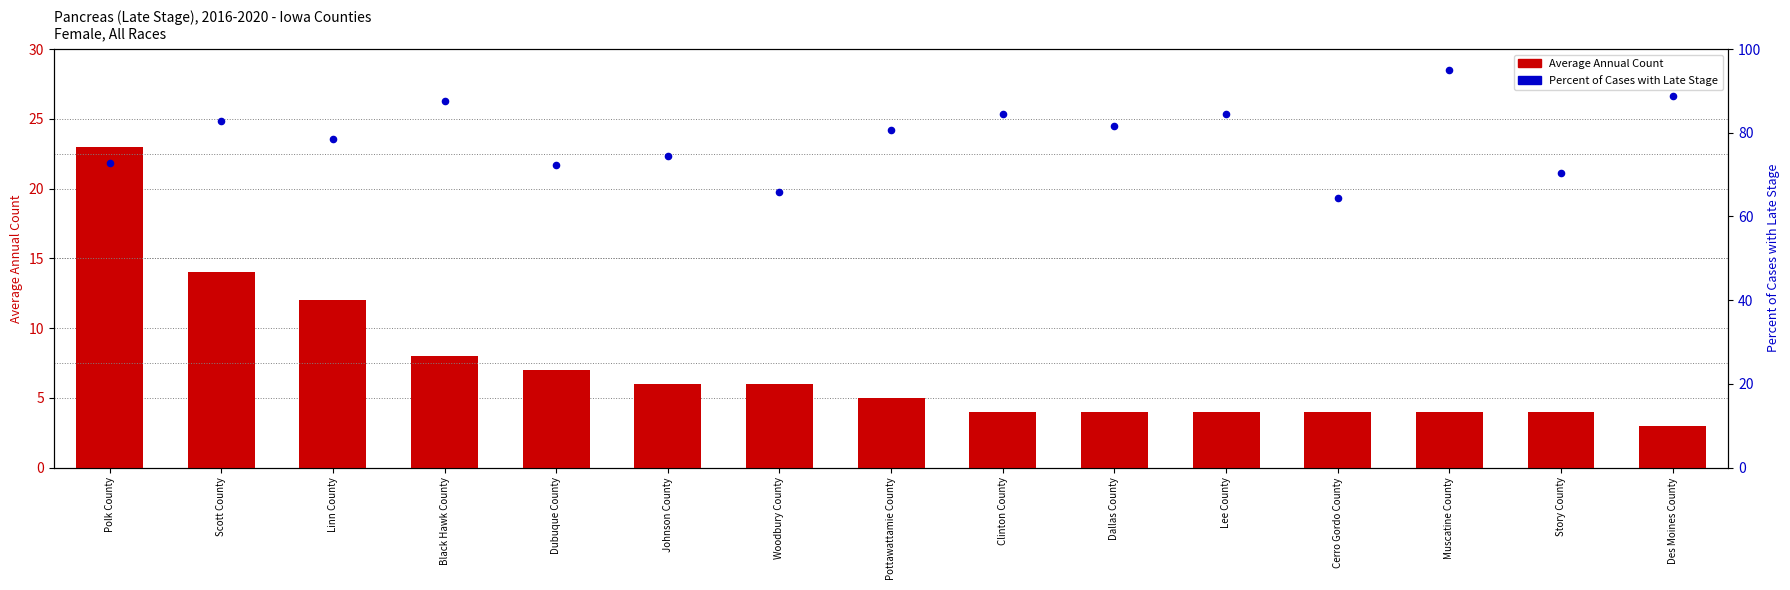

Which series reaches the minimum Y coordinate?

Average Annual Count